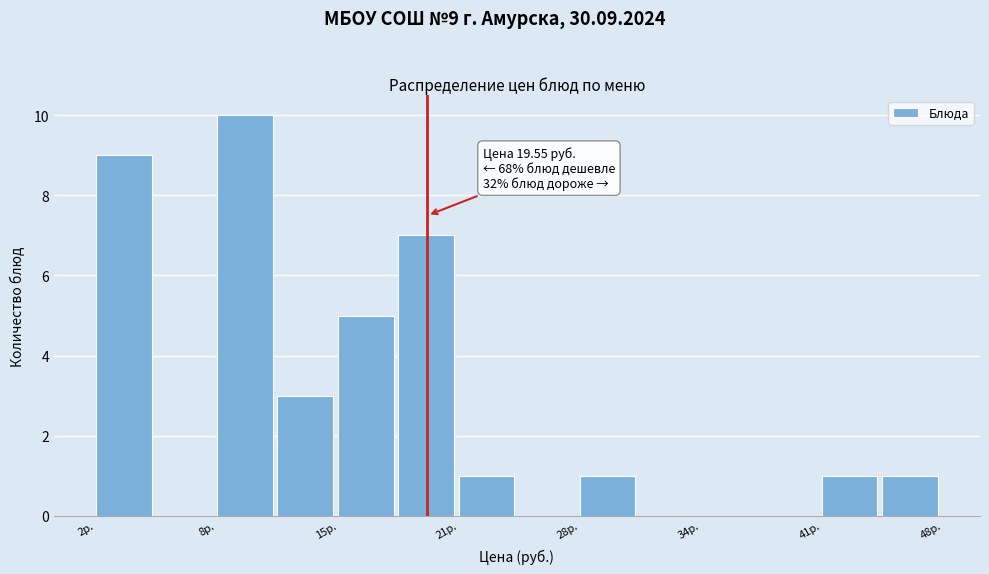

Read against the x-axis, roughly where is the centre of the tallest bar?

10